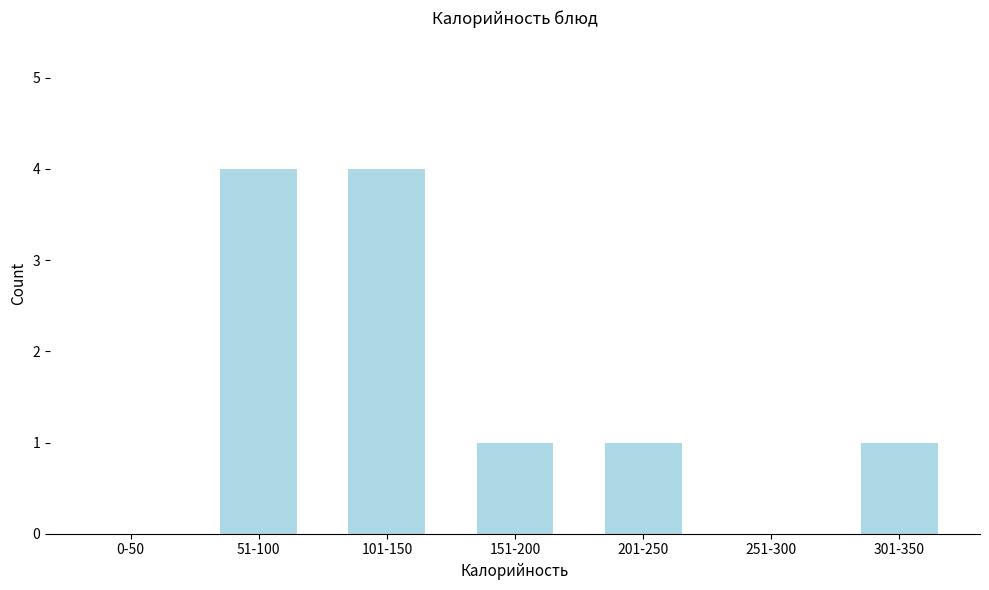

Reading left to right, list all the values displayed in this chart.

0-50=0	51-100=4	101-150=4	151-200=1	201-250=1	251-300=0	301-350=1